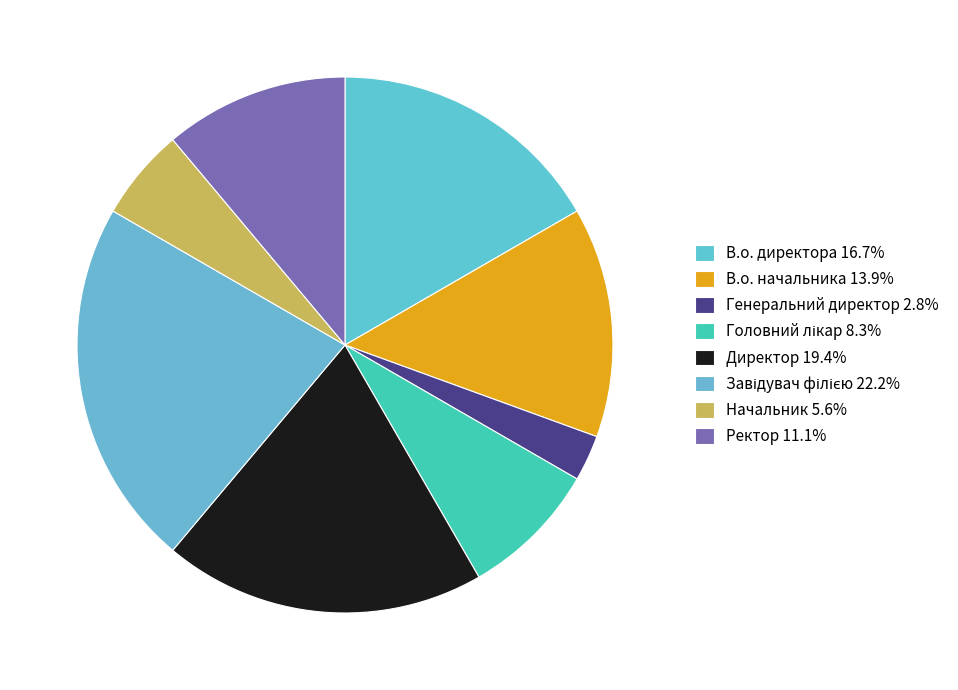

To the nearest percent, what is the average slice percentage?

12%